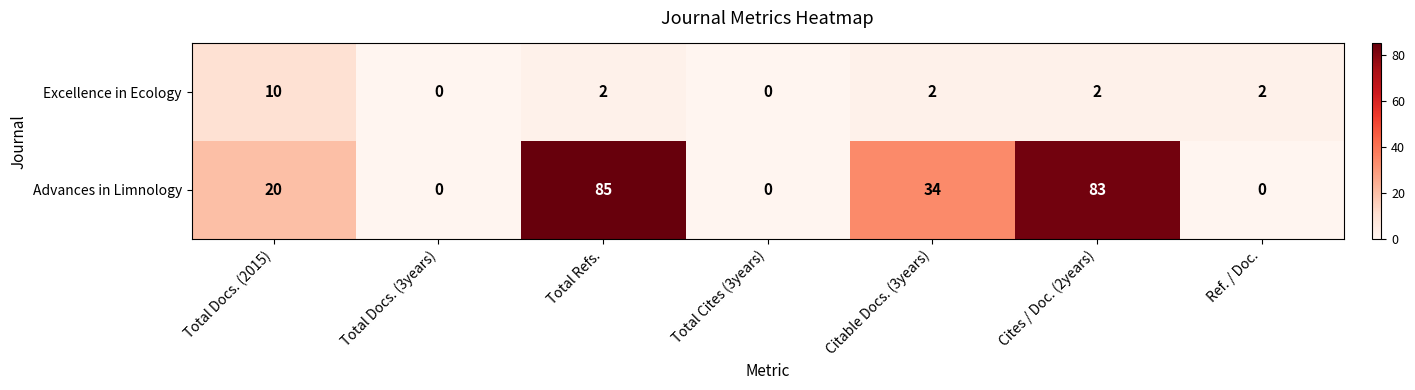

Rank the series by their average value, from highest to lowest.

Advances in Limnology, Excellence in Ecology